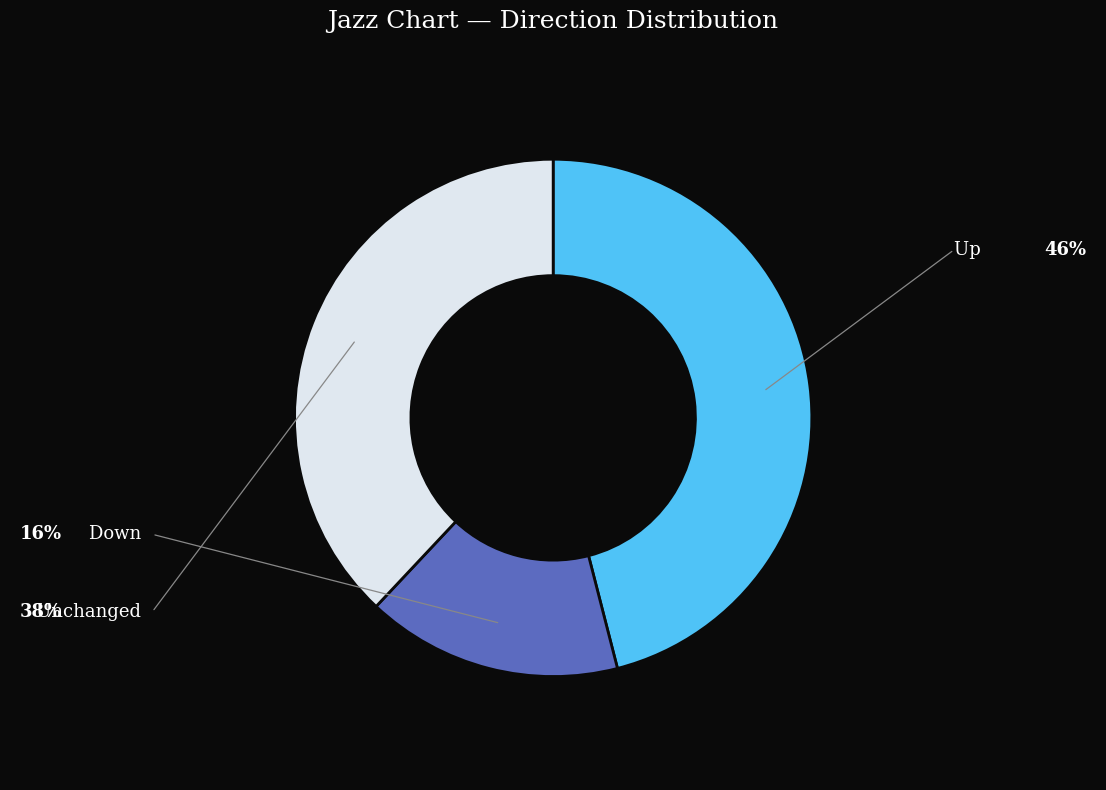

Count the number of slices in the pie.

3